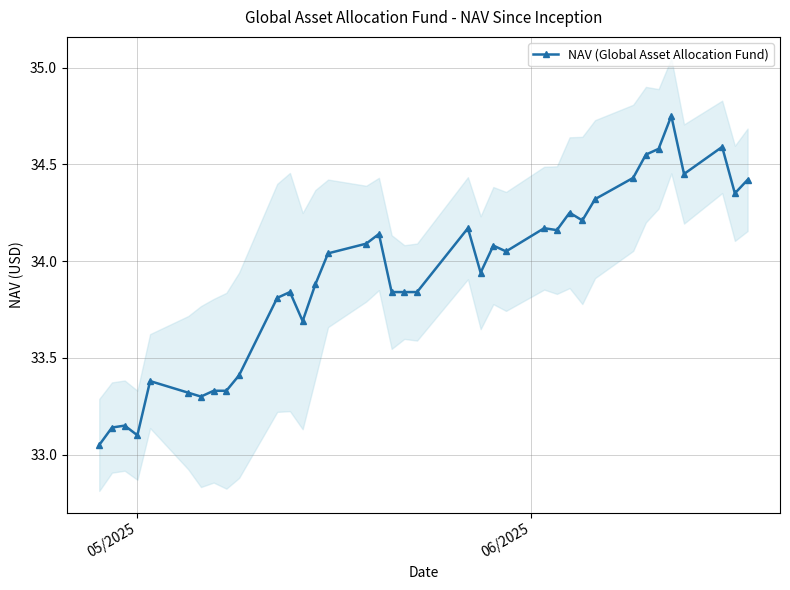

At which category does the chart reach its minimum across all series?

05/2025